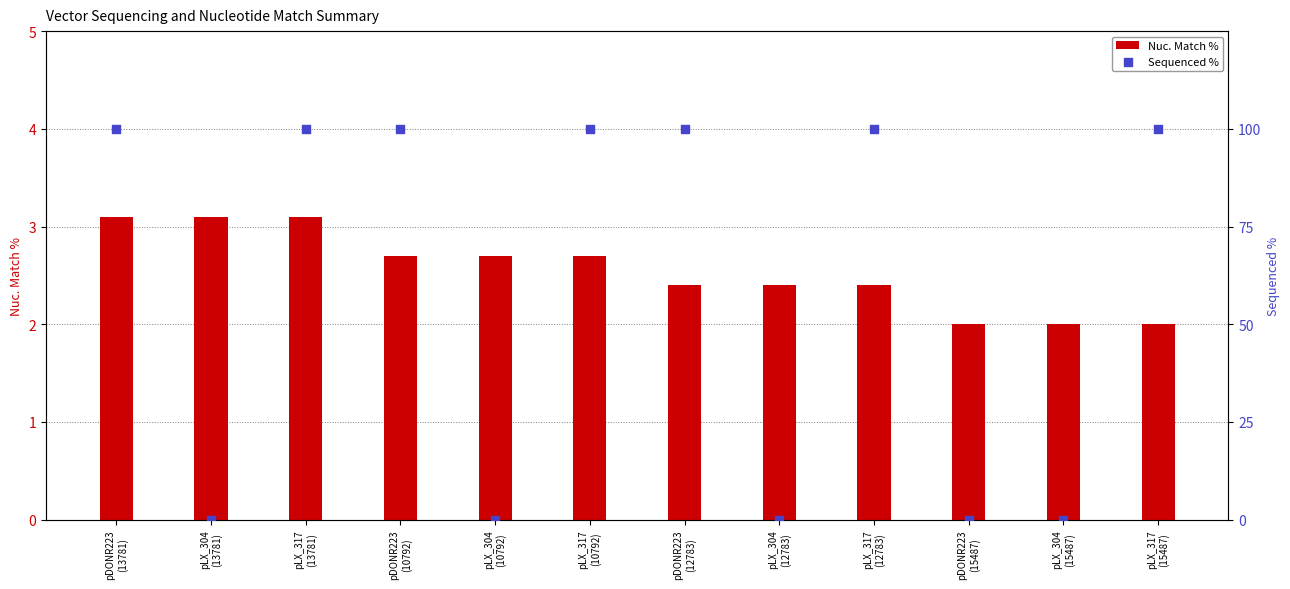

Which series has the widest spread of Y values?

Sequenced %